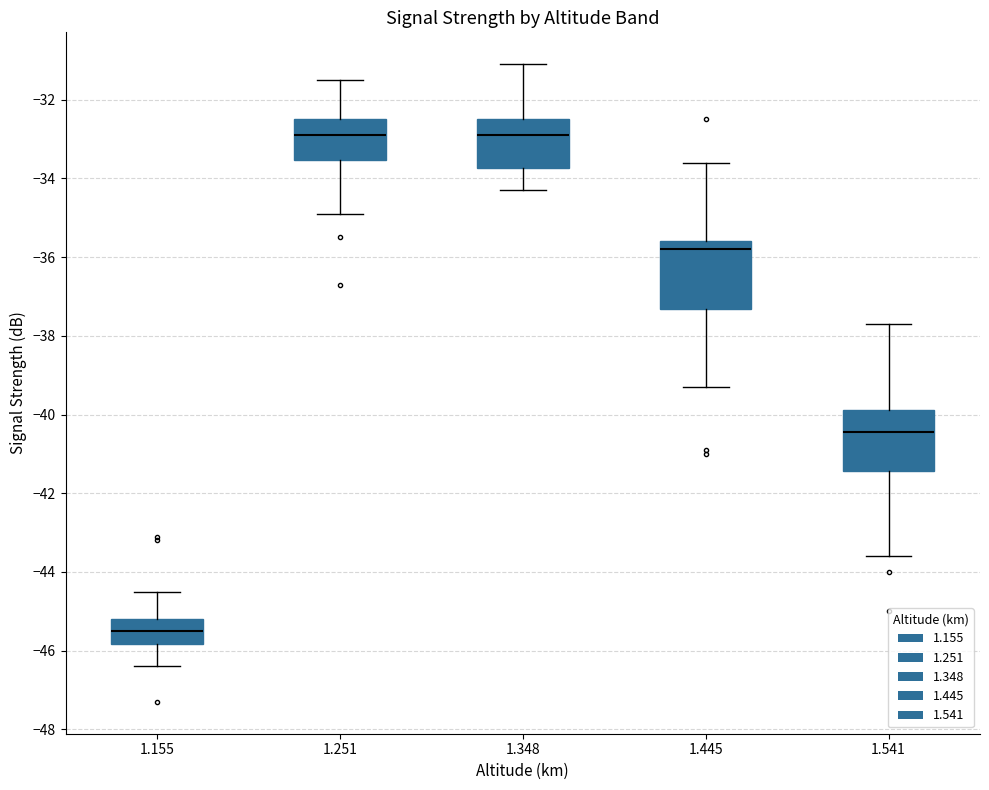

Which box has the lowest median line?

1.155